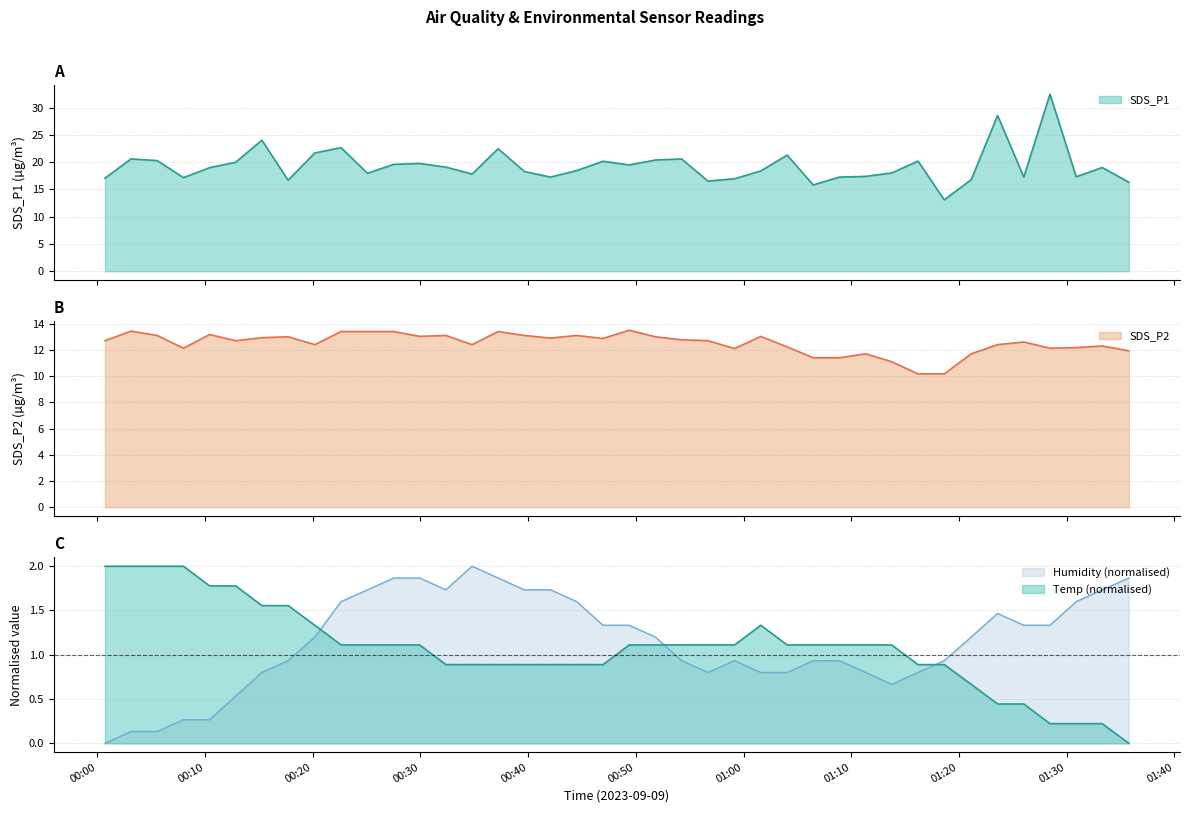

Rank the categories by SDS_P2 value from lowest to highest.

2023/09/09 01:16:12, 2023/09/09 01:18:38, 2023/09/09 01:13:45, 2023/09/09 01:06:28, 2023/09/09 01:08:54, 2023/09/09 01:11:20, 2023/09/09 01:21:08, 2023/09/09 01:35:46, 2023/09/09 00:59:10, 2023/09/09 00:08:00, 2023/09/09 01:28:27, 2023/09/09 01:30:53, 2023/09/09 01:04:03, 2023/09/09 01:33:18, 2023/09/09 00:20:12, 2023/09/09 00:34:48, 2023/09/09 01:23:35, 2023/09/09 01:26:01, 2023/09/09 00:00:43, 2023/09/09 00:12:51, 2023/09/09 00:56:42, 2023/09/09 00:54:15, 2023/09/09 00:46:57, 2023/09/09 00:42:05, 2023/09/09 00:15:17, 2023/09/09 00:17:43, 2023/09/09 00:51:49, 2023/09/09 00:29:56, 2023/09/09 01:01:36, 2023/09/09 00:05:34, 2023/09/09 00:32:22, 2023/09/09 00:39:39, 2023/09/09 00:44:31, 2023/09/09 00:10:26, 2023/09/09 00:22:38, 2023/09/09 00:25:05, 2023/09/09 00:27:31, 2023/09/09 00:37:13, 2023/09/09 00:03:08, 2023/09/09 00:49:23